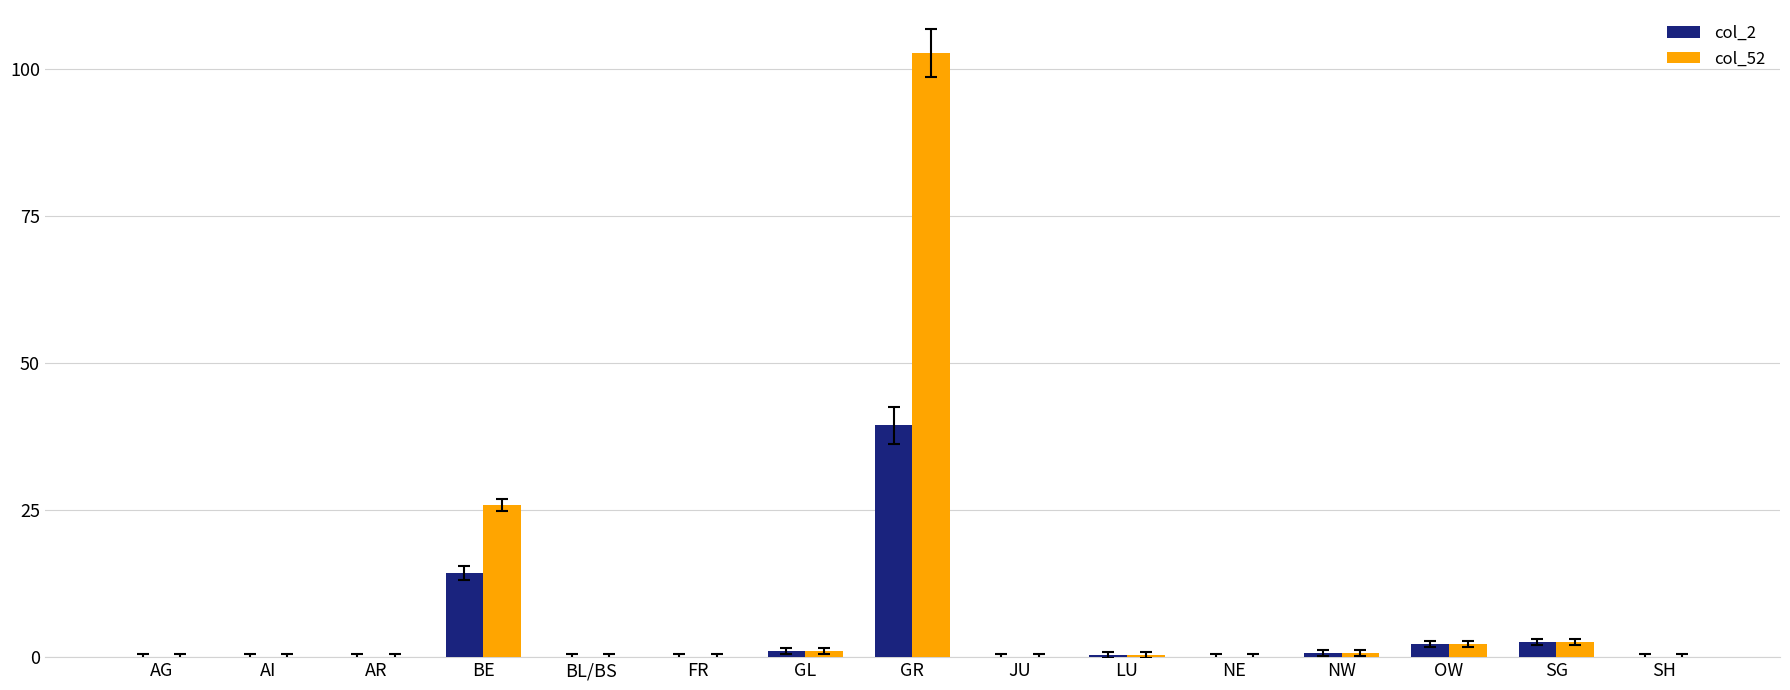

What is the sum of all col_52 values?

135.6